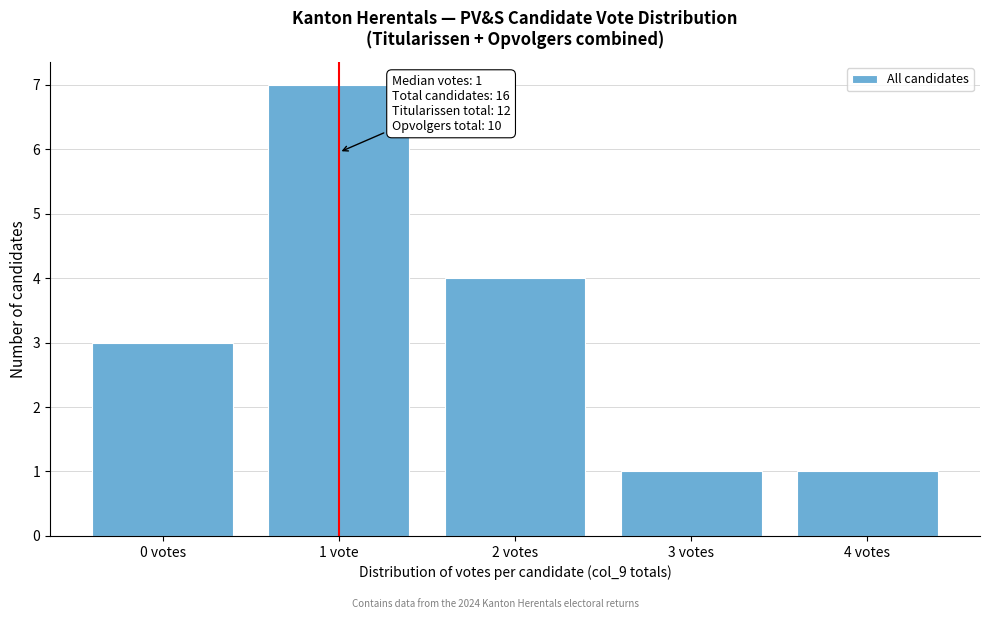

Reading left to right, list all the values displayed in this chart.

3	7	4	1	1